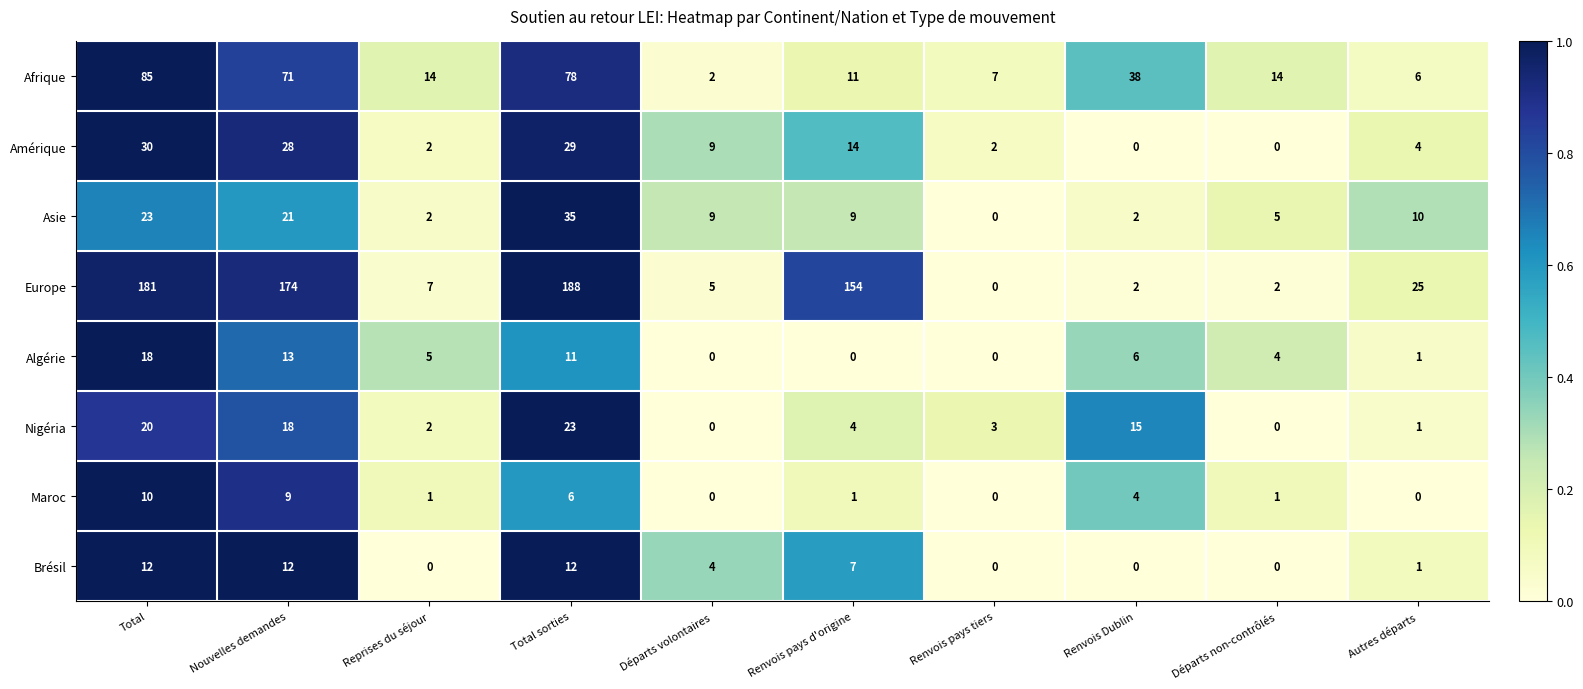

Which series has the widest spread of values?

Europe